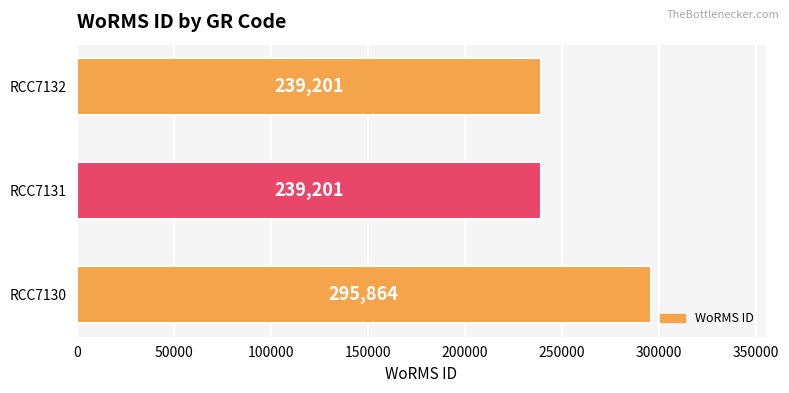

Reading bottom to top, list all the values displayed in this chart.

295864	239201	239201